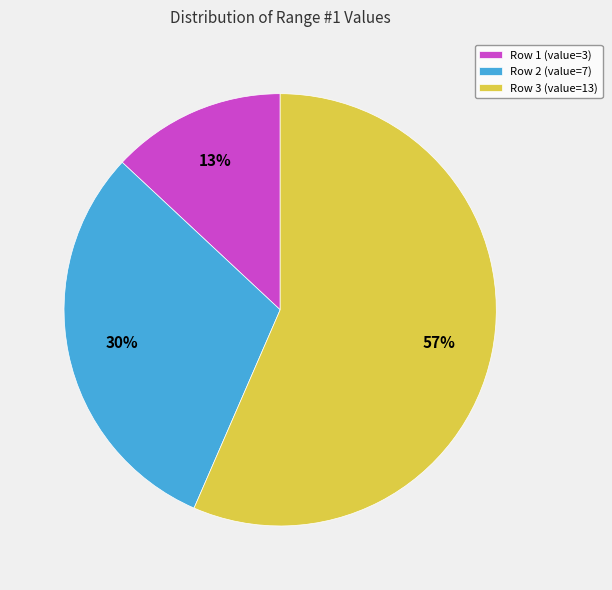

To the nearest percent, what percentage of the pie is Row 3?

57%